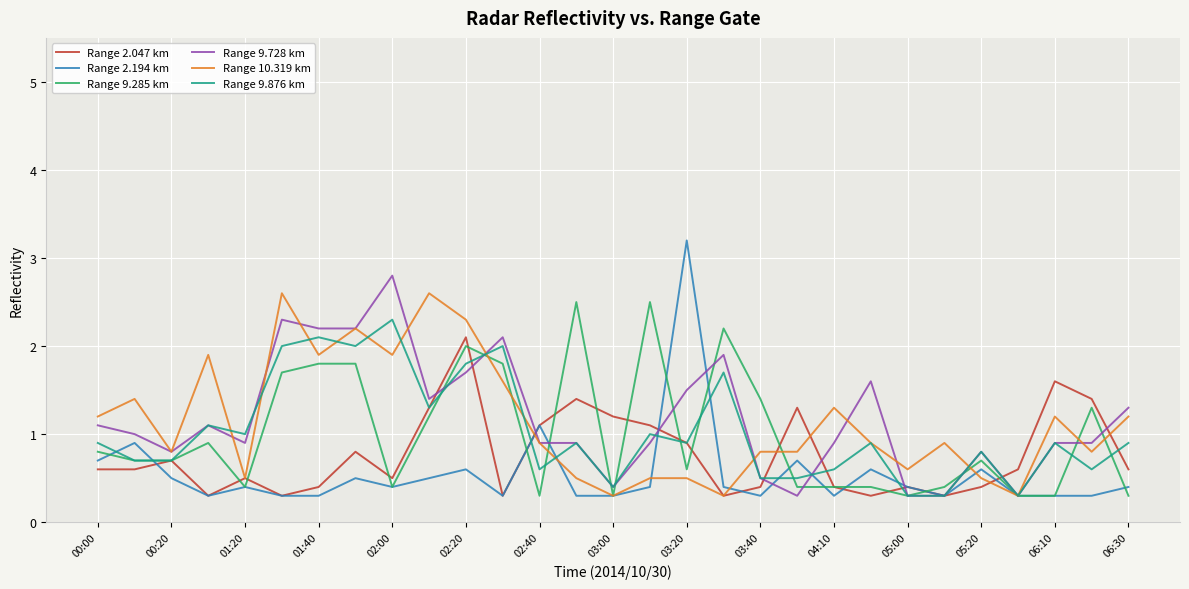

What is the minimum value shown in the chart?

0.3